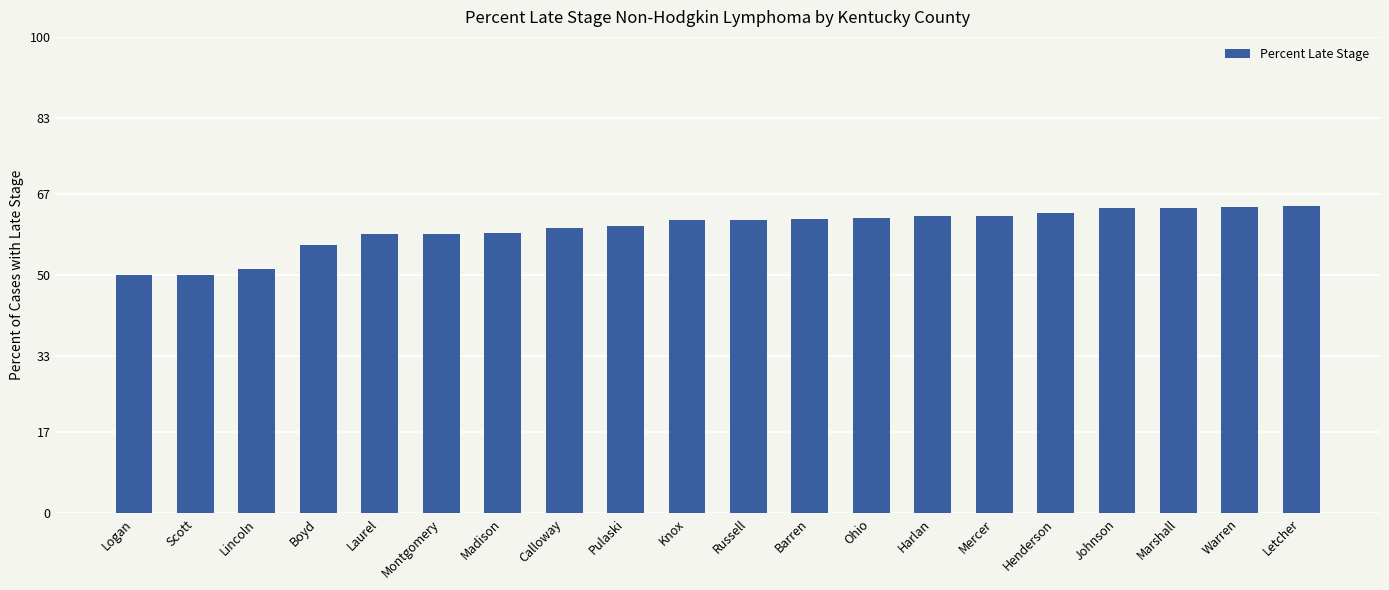

What is the greatest value displayed?

64.5